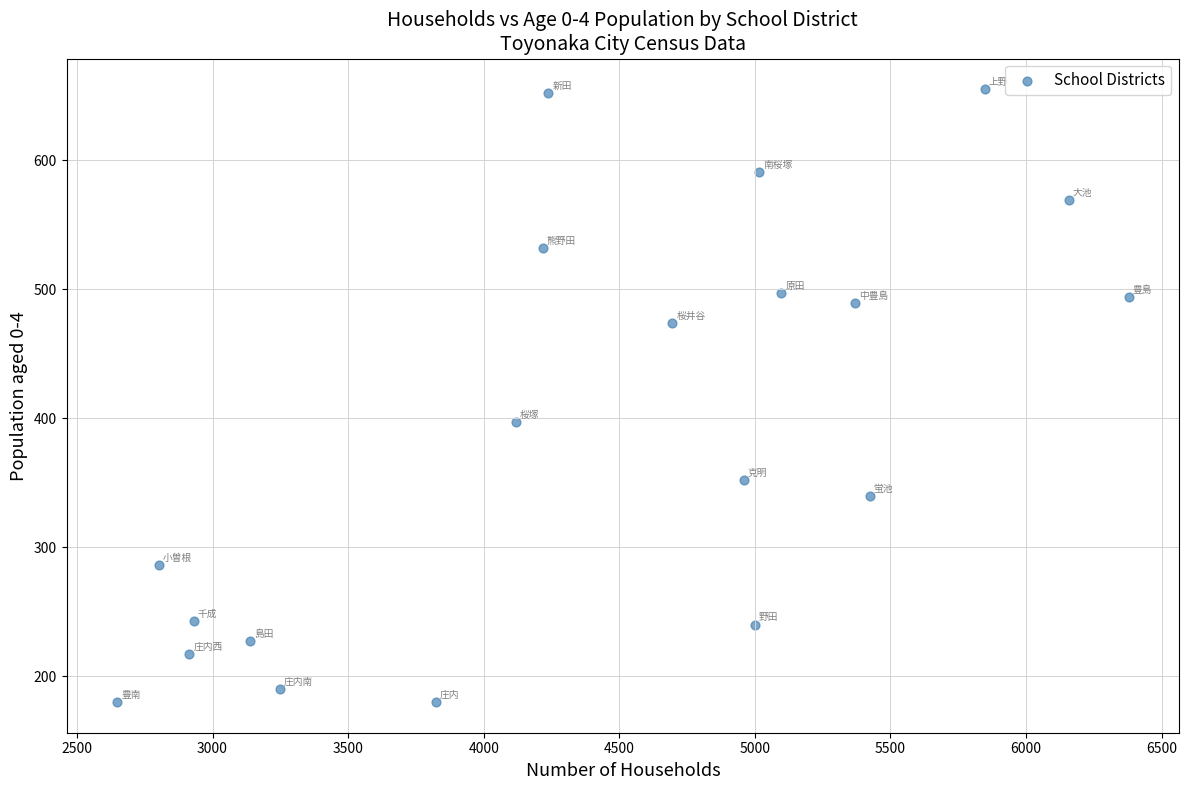

What Y value in the scatter plot is closest to 417?

397